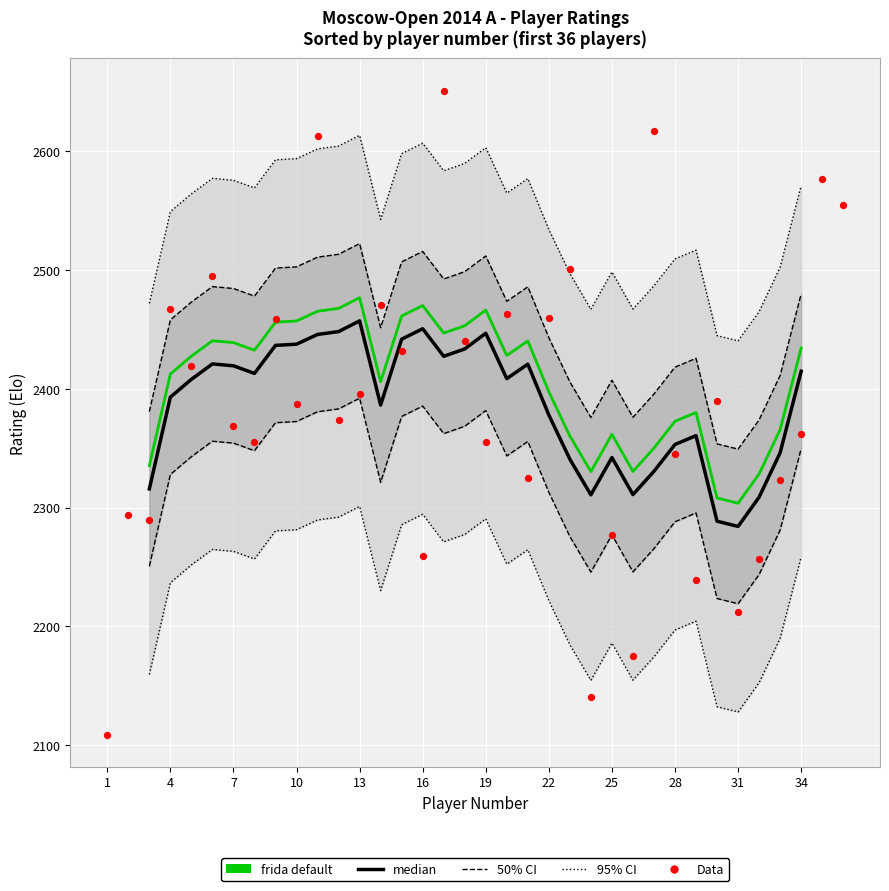

What is the ratio of the value at 27 to the value at 26?

1.2